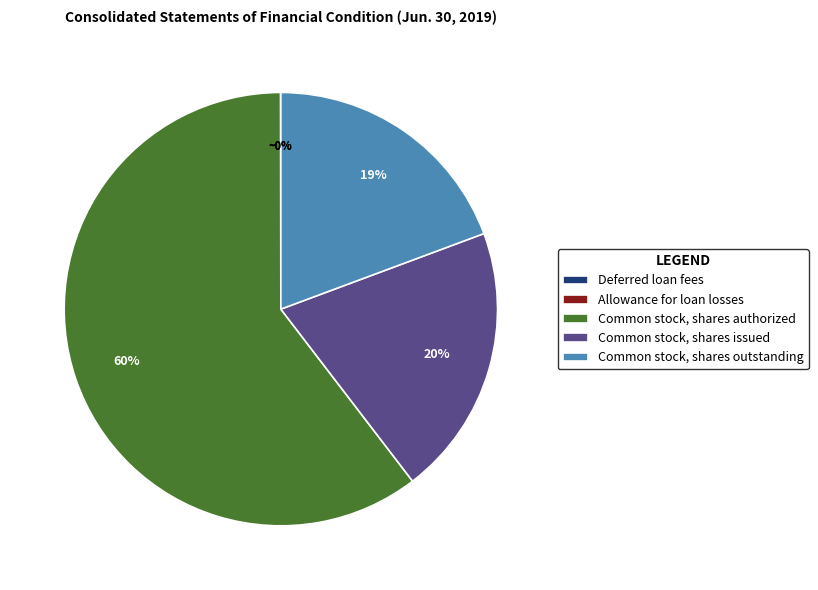

Is it true that Common stock, shares outstanding is 13% of the pie?

False